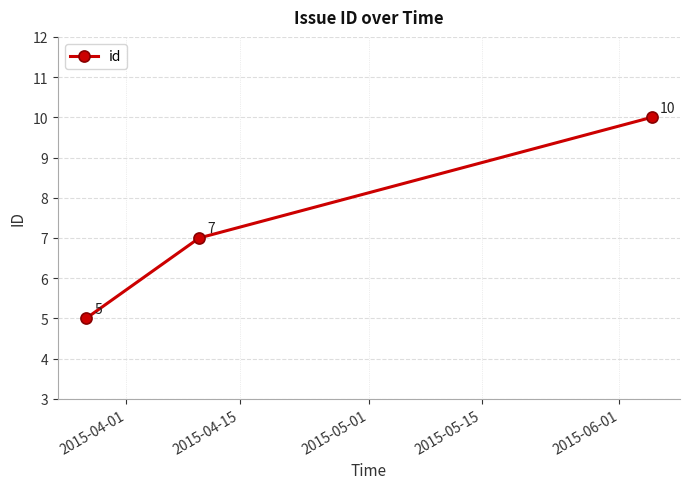

What is the minimum value shown in the chart?

5